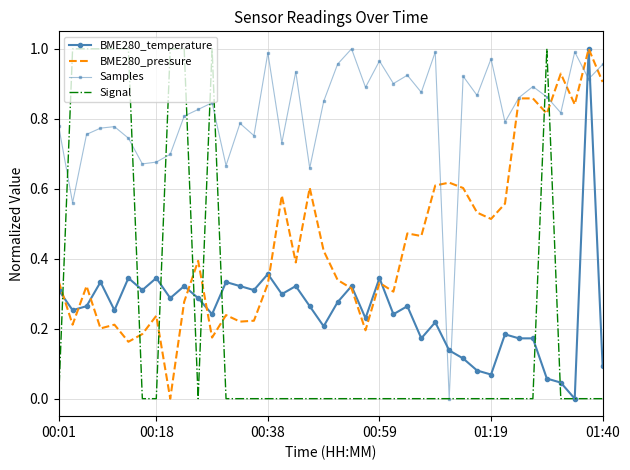

True or false: BME280_pressure and Signal intersect in this chart.

True